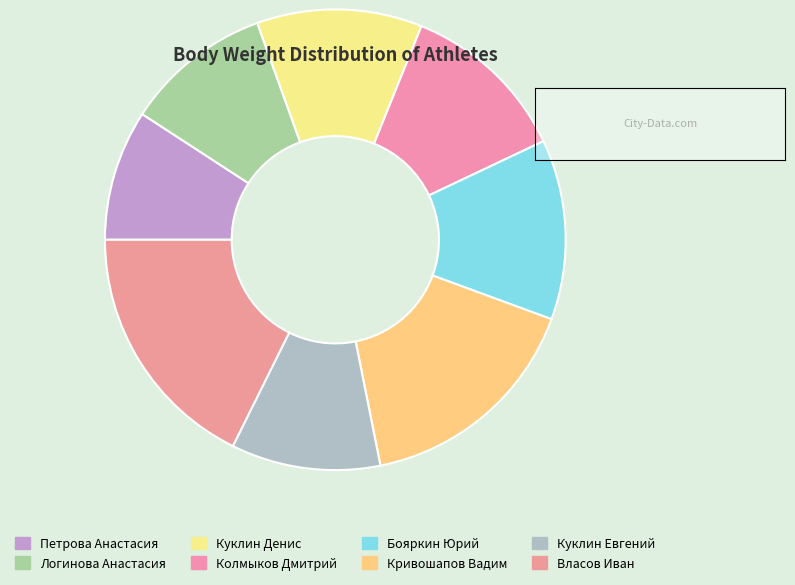

How many segments does this pie chart have?

8